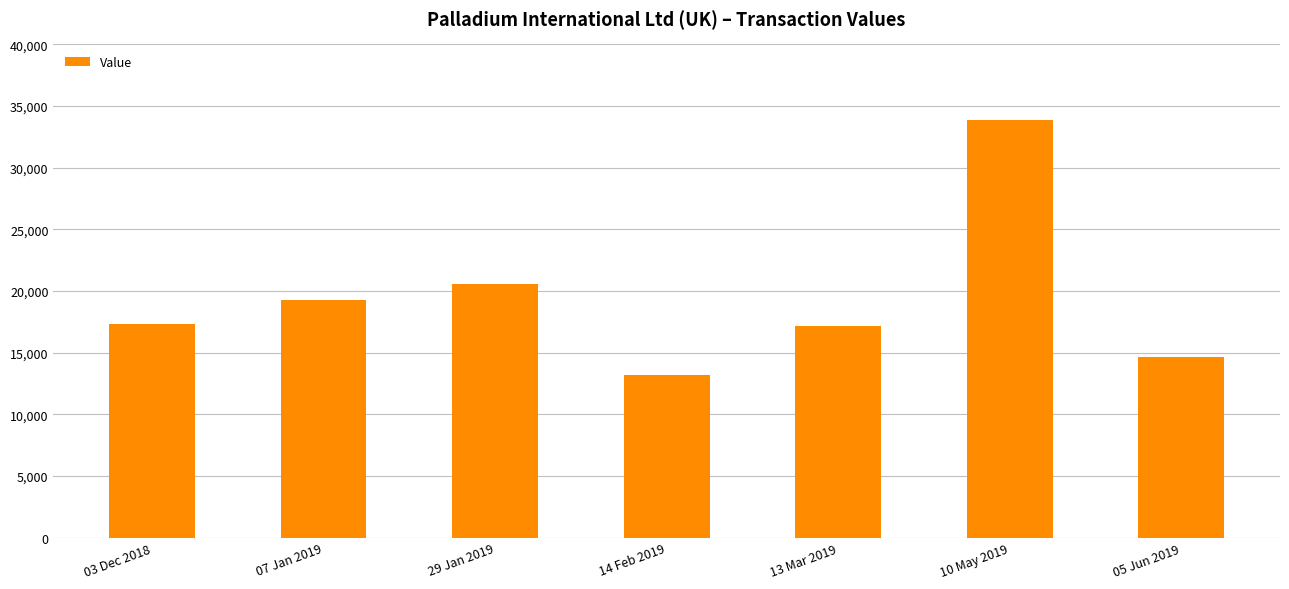

What is the sum of the values at 07 Jan 2019 and 10 May 2019?

53197